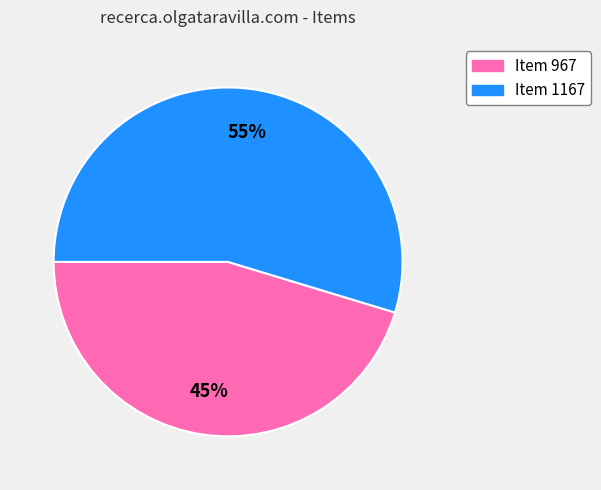

Combined, do Item 967 and Item 1167 account for over 50%?

Yes